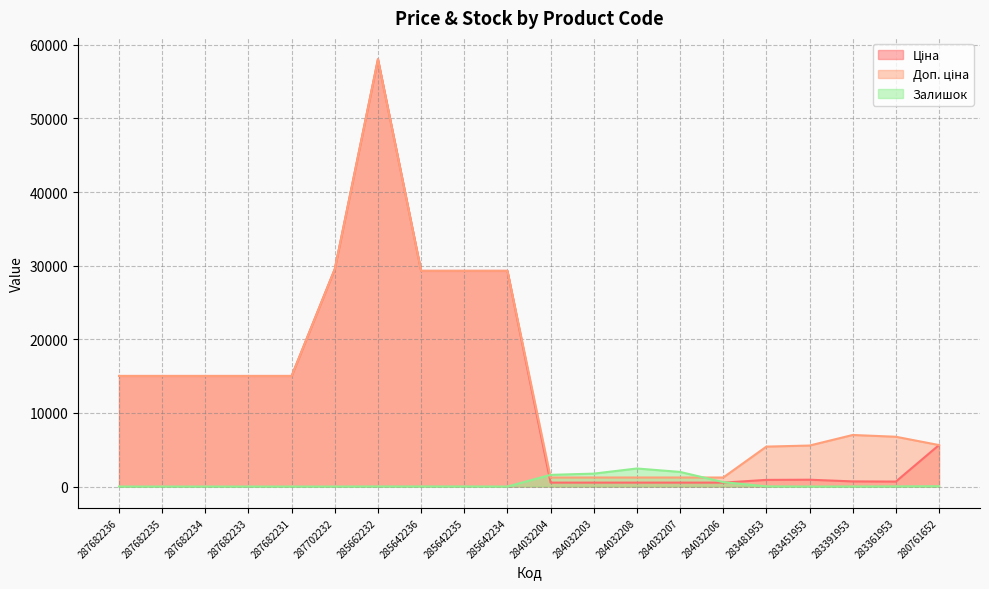

What value does the Ціна series have at 284032207?

535.4